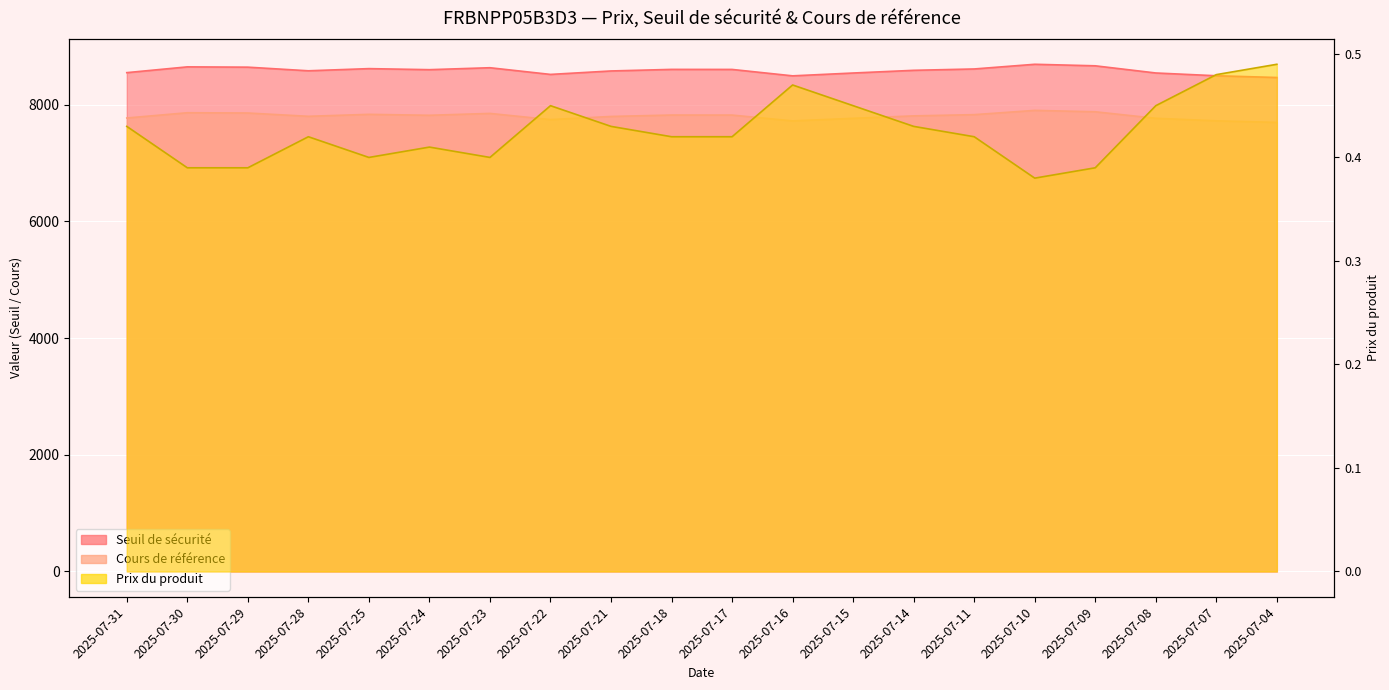

What is the difference between the Seuil de sécurité values at 2025-07-10 and 2025-07-29?

49.4